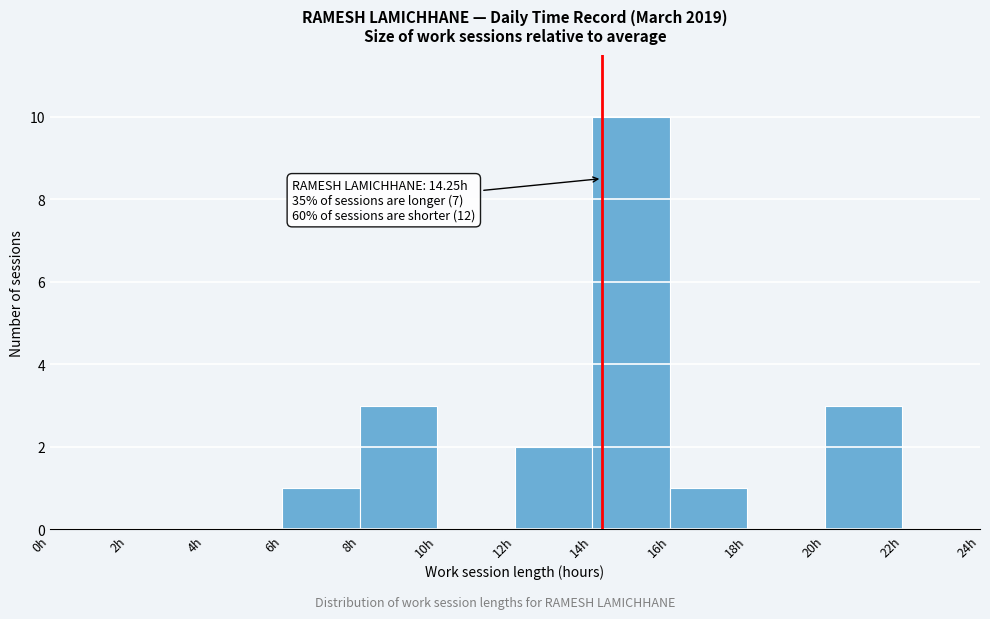

Over which range of the x-axis is the bar tallest?

14 to 16